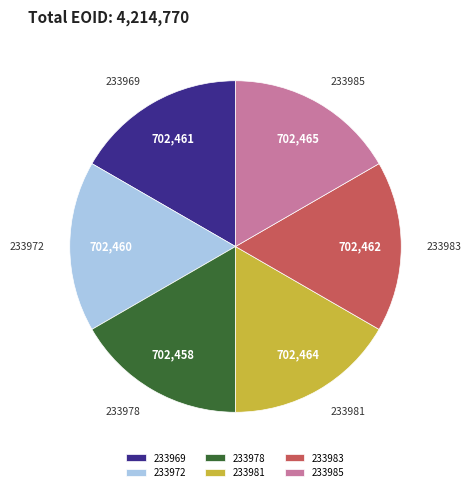

Is there any slice that represents more than half of the pie?

No